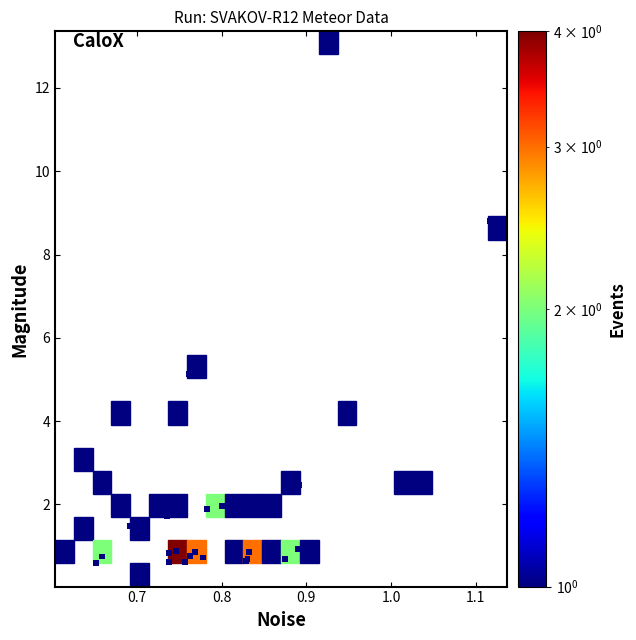

What Y value in the scatter plot is closest to 6?

5.1